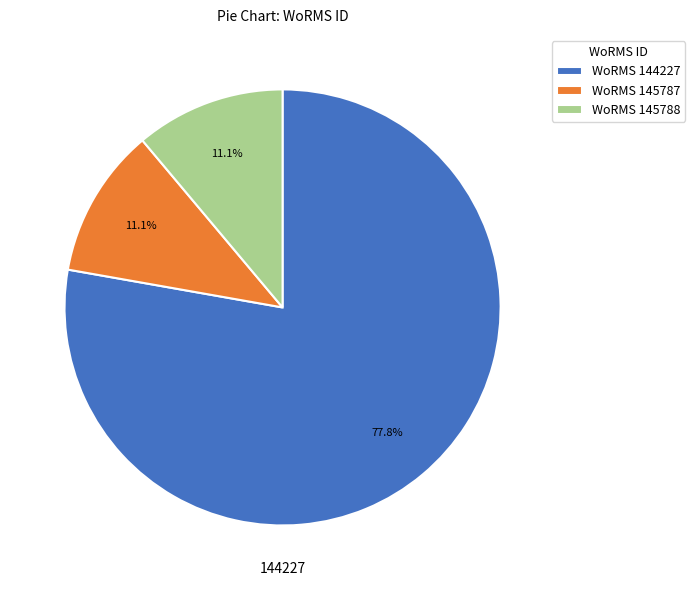

Is there any slice that represents more than half of the pie?

Yes